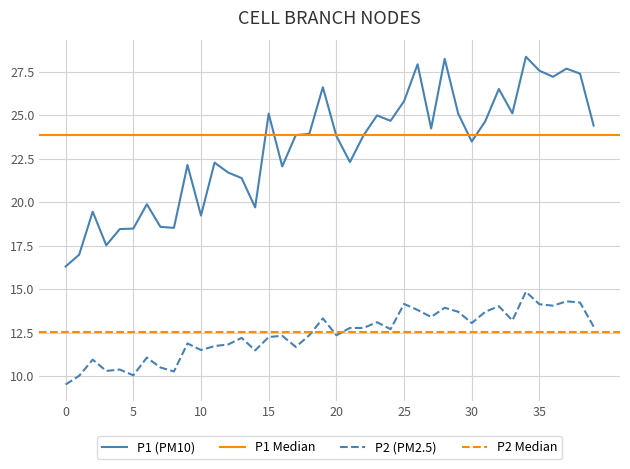

True or false: P1 and P2 intersect in this chart.

False